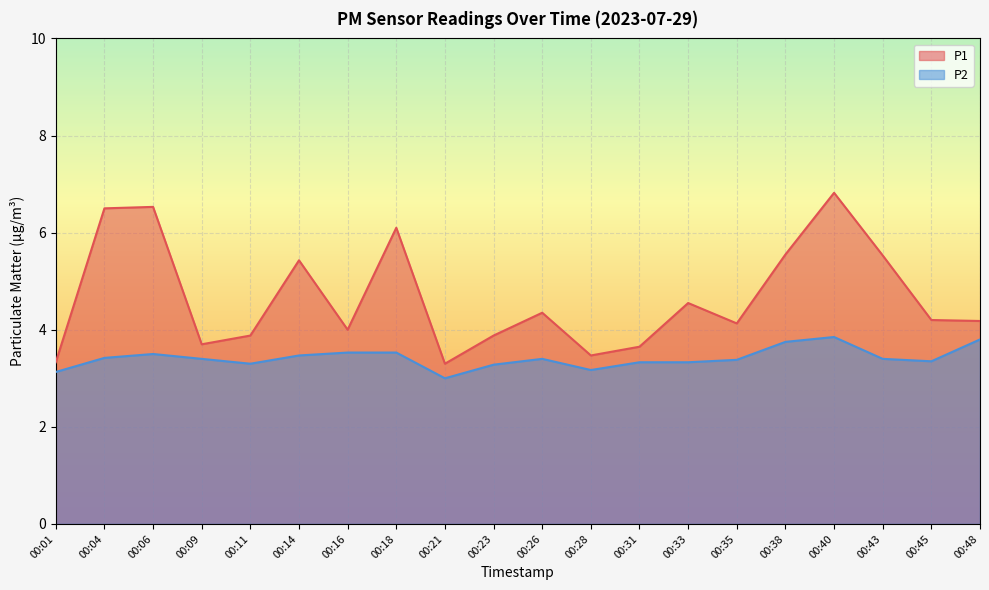

What is the difference between the maximum and minimum values in the P1 series?

3.5